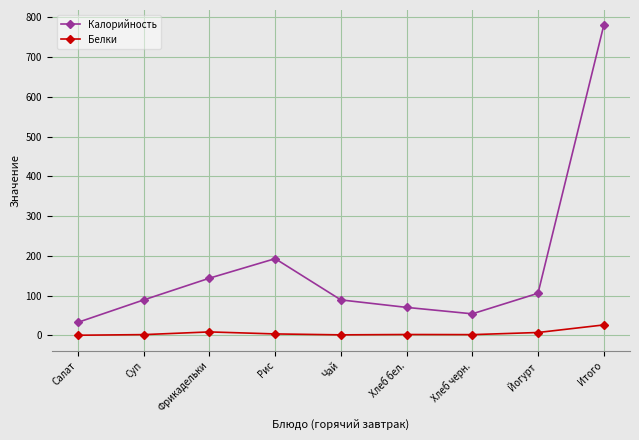

At Чай, list the series in order from smallest to largest.

Белки, Калорийность